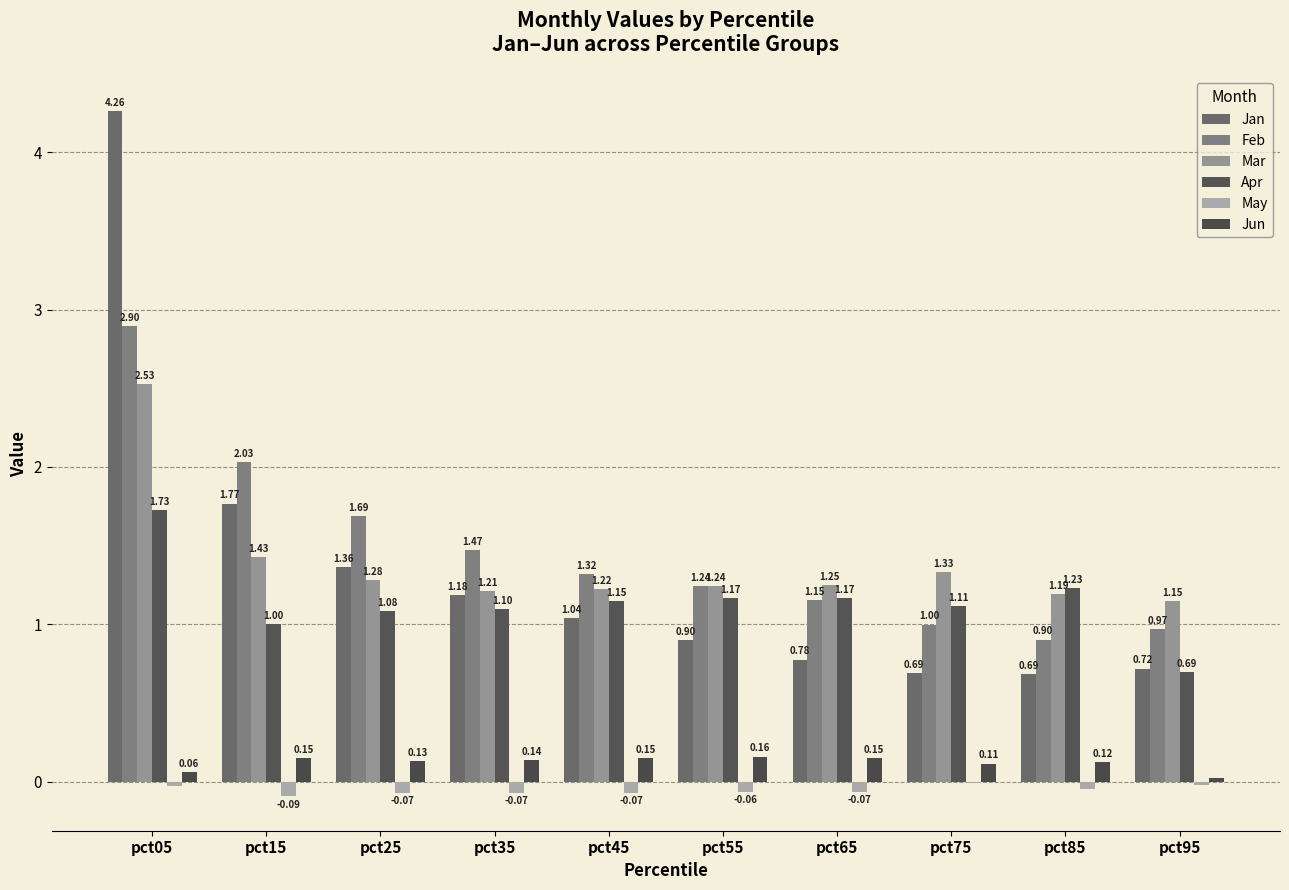

List the labels in order of Mar value, largest first.

pct05, pct15, pct75, pct25, pct65, pct55, pct45, pct35, pct85, pct95